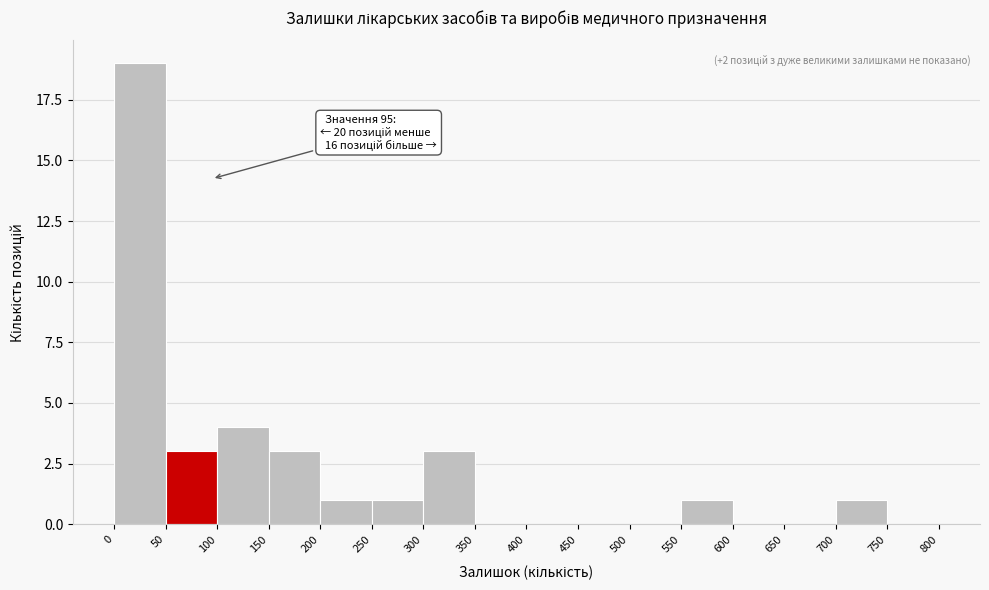

Over which range of the x-axis is the bar tallest?

0 to 50